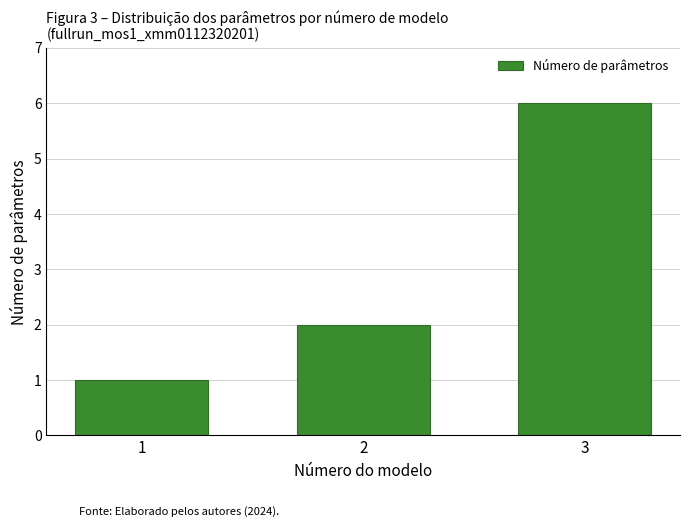

Reading left to right, list all the values displayed in this chart.

1	2	6